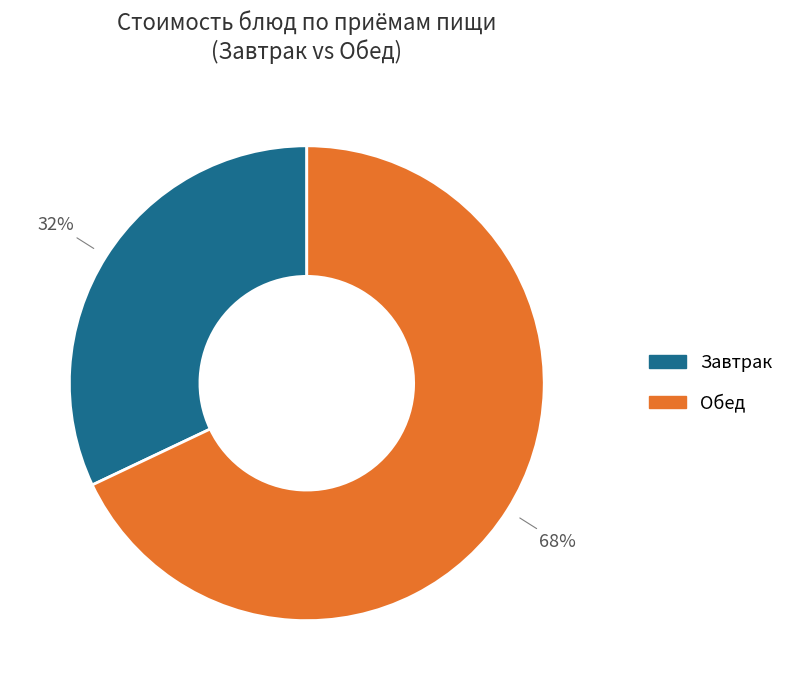

What is the ratio of the value at Обед to the value at Завтрак?

2.1